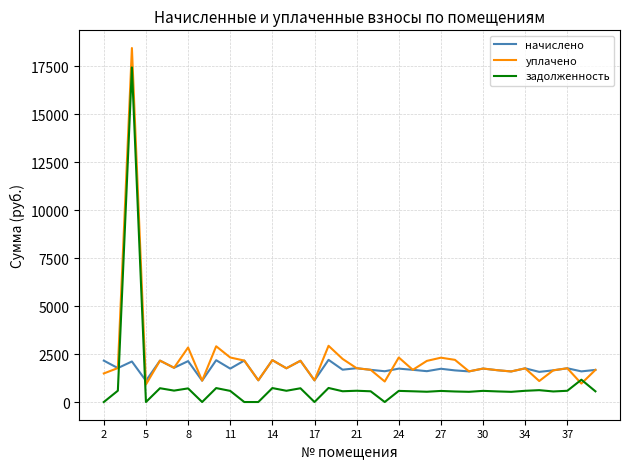

What are all the series names shown in the legend?

начислено, уплачено, задолженность